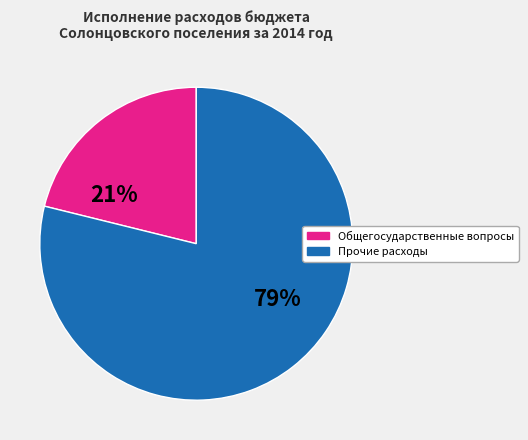

Is there a majority slice in this chart?

Yes